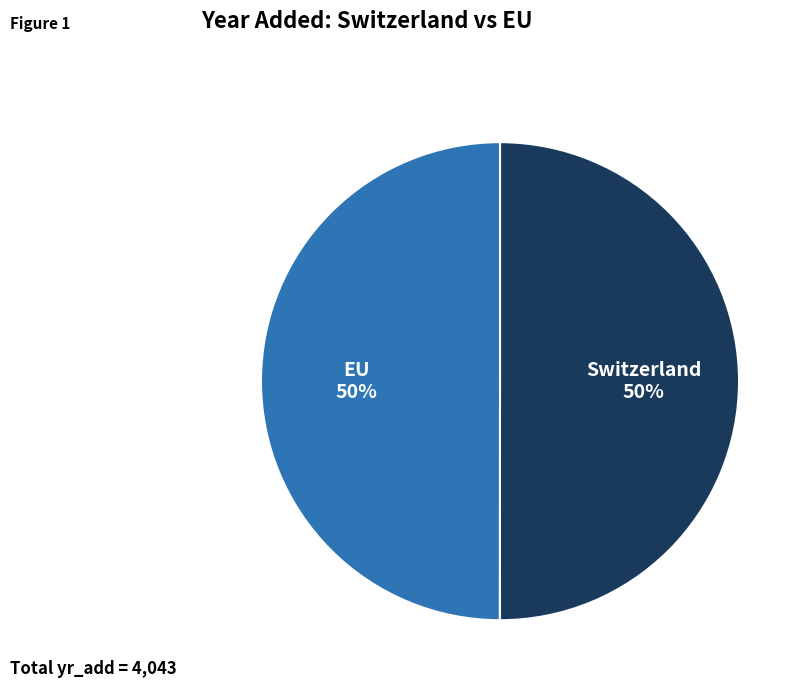

How many slices are in this pie chart?

2